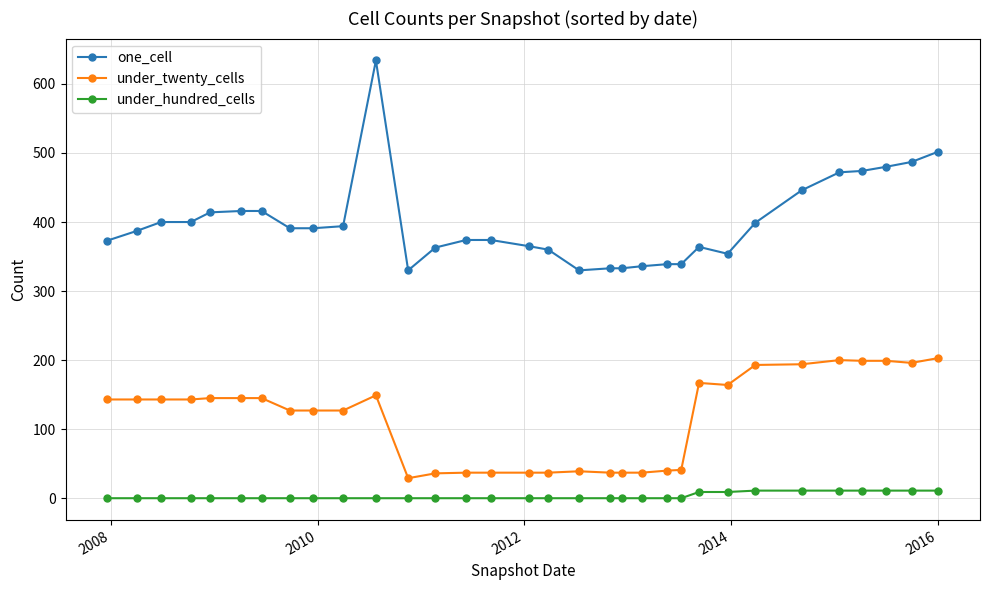

Rank the series by their average value, from lowest to highest.

under_hundred_cells, under_twenty_cells, one_cell